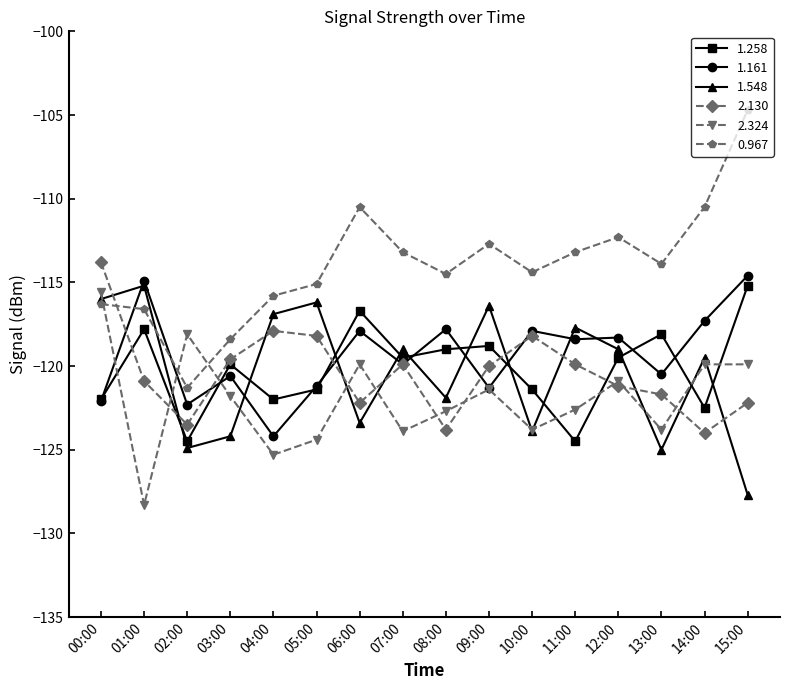

What is the difference between the highest and lowest values at 12:00?

8.9